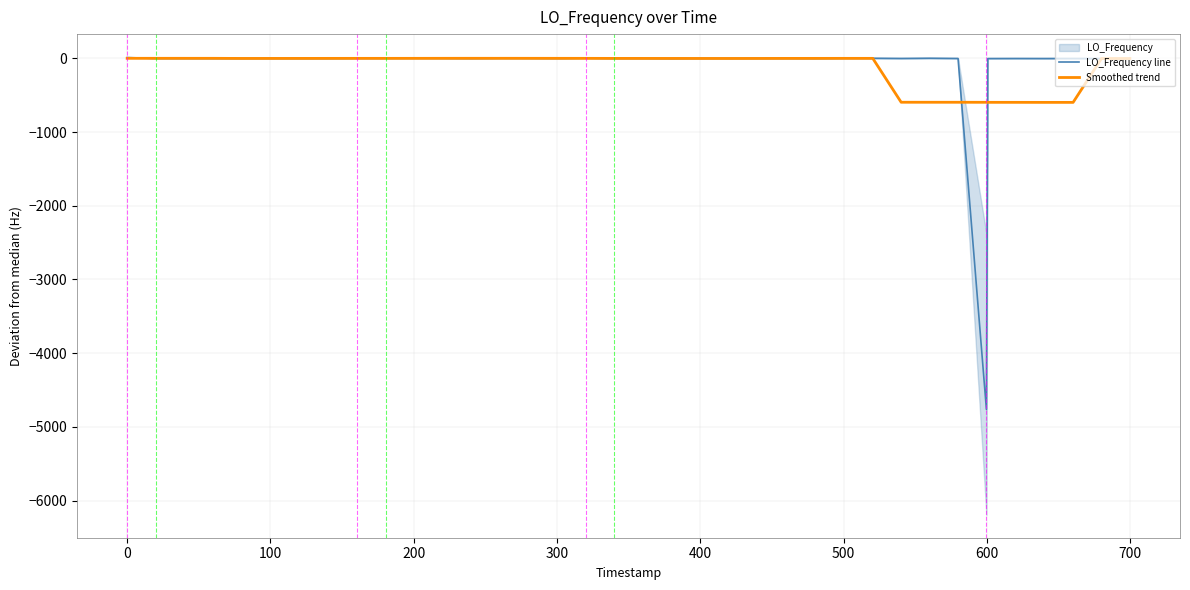

Where is the first local minimum for Smoothed trend?

100